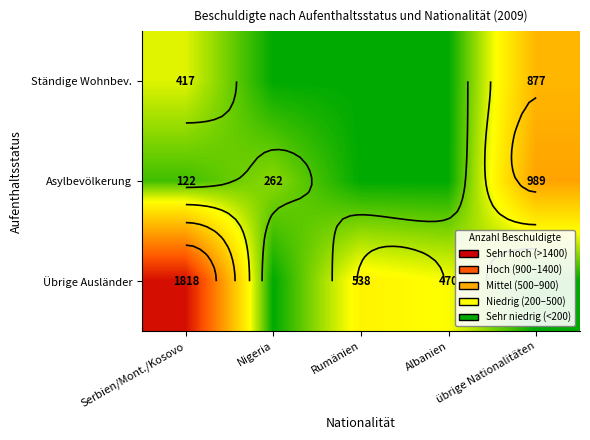

The value of Asylbevölkerung at Albanien is 0. True or false?

True